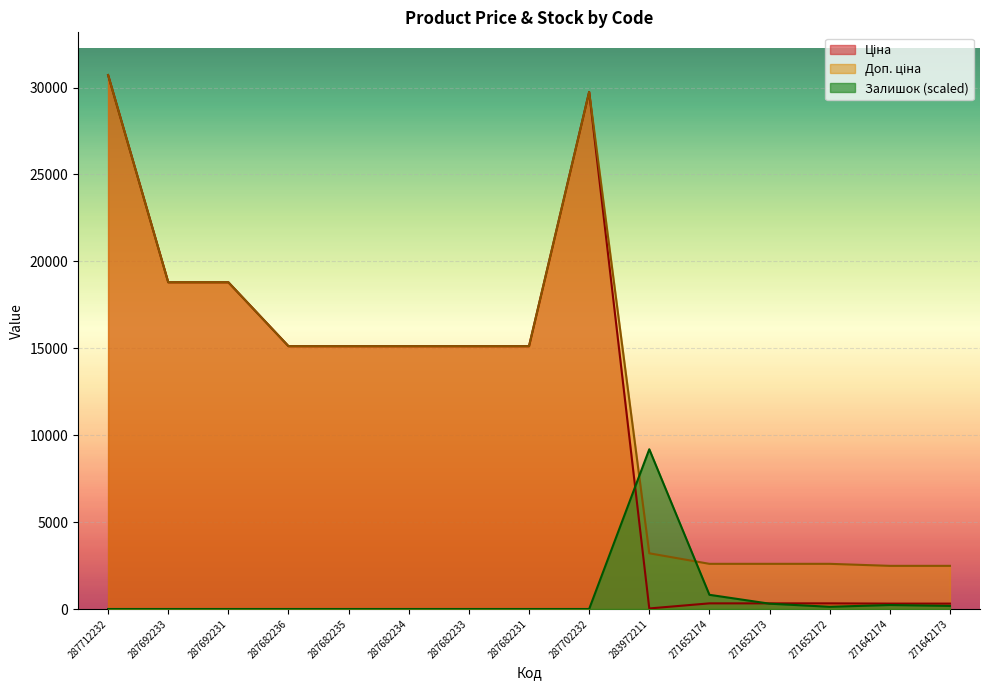

Which series changed the most between 287712232 and 271652174?

Ціна